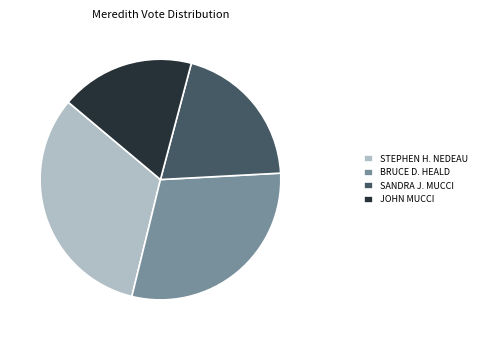

Is there a majority slice in this chart?

No